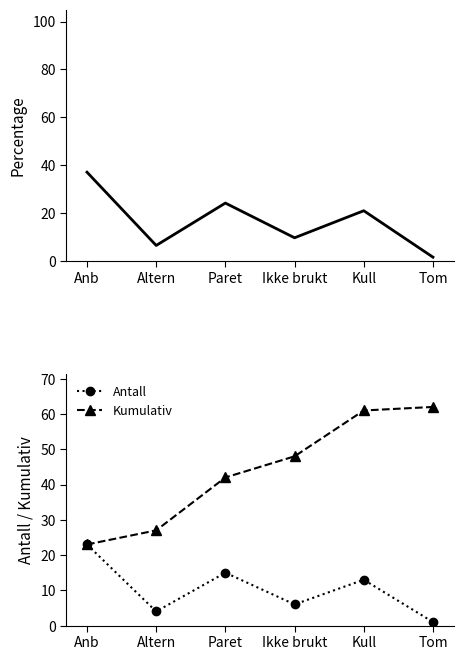

At how many categories does at least one series exceed 21?

6